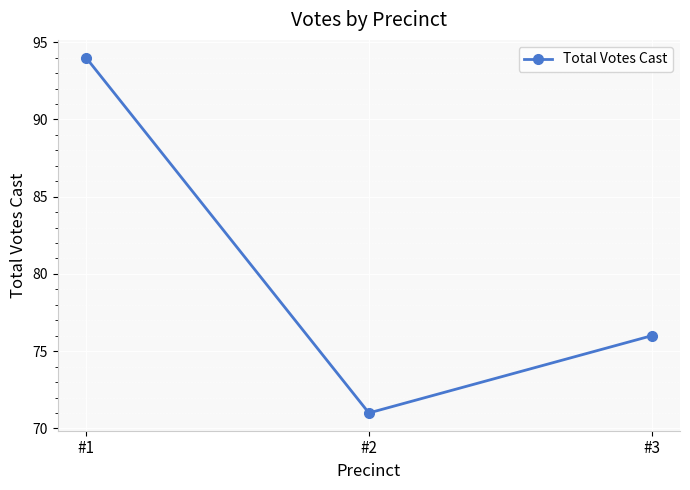

What is the greatest value displayed?

94